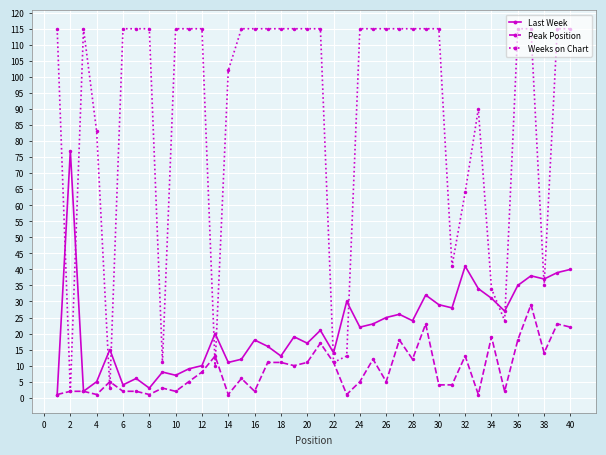

What is the greatest value displayed?

115